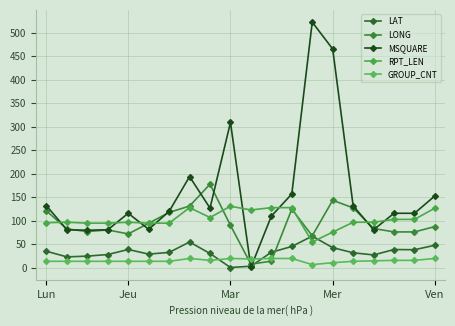

Which series has the largest total across all categories?

MSQUARE